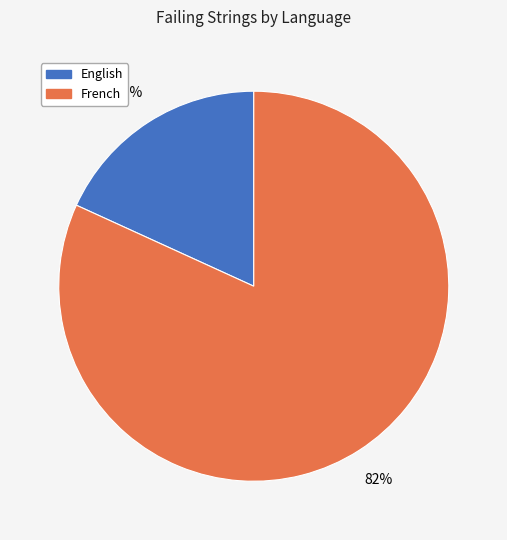

The English slice represents 7% of the pie. True or false?

False